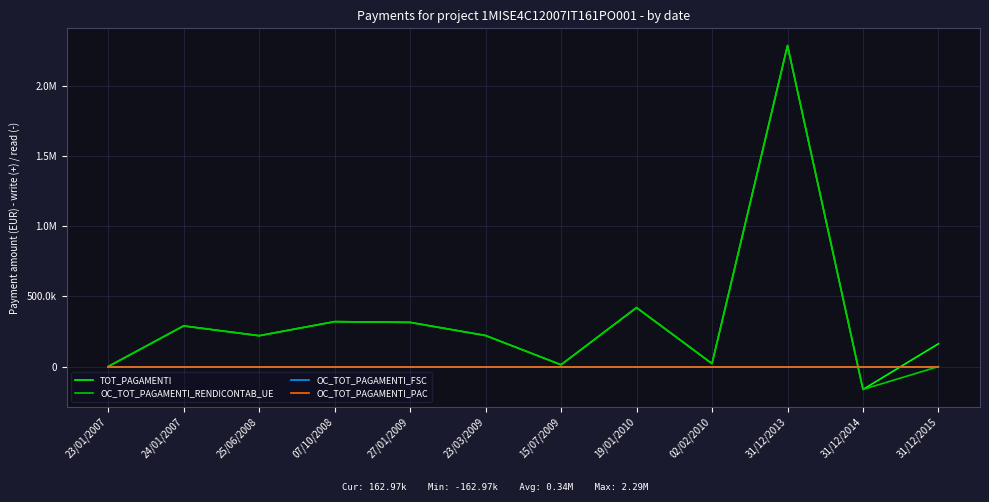

True or false: OC_TOT_PAGAMENTI_RENDICONTAB_UE has a value of 320540.0 at 07/10/2008.

True